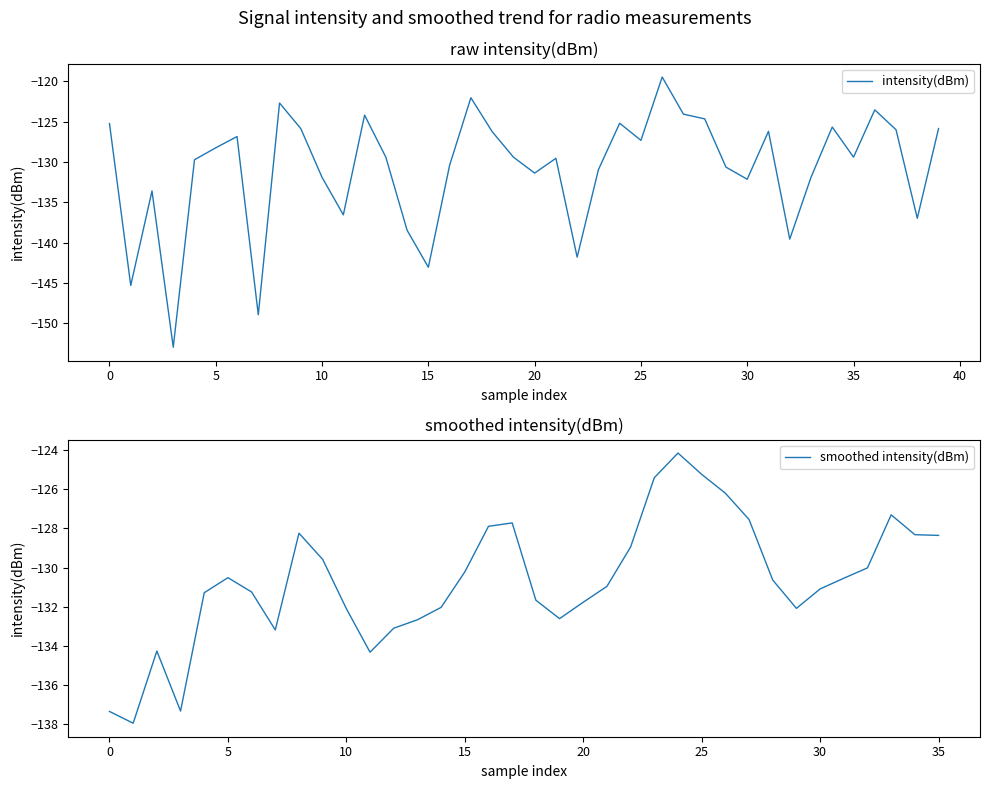

Does the chart display data point markers on the line(s)?

No